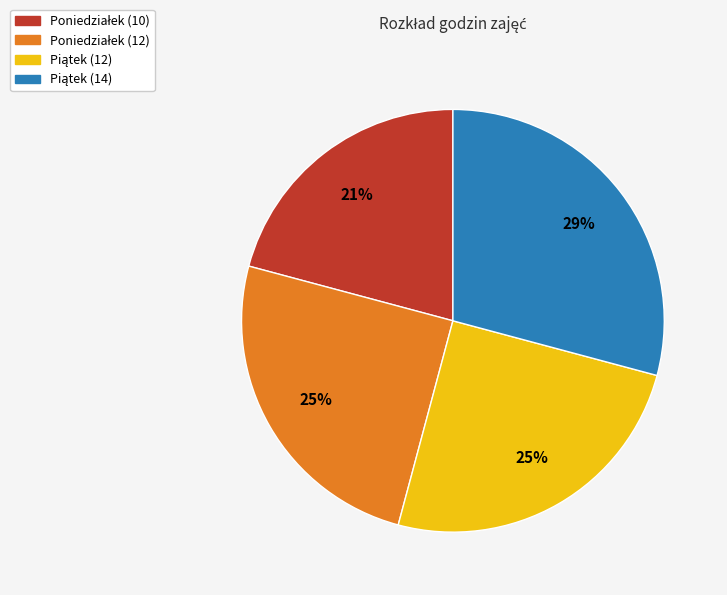

Count the number of slices in the pie.

4